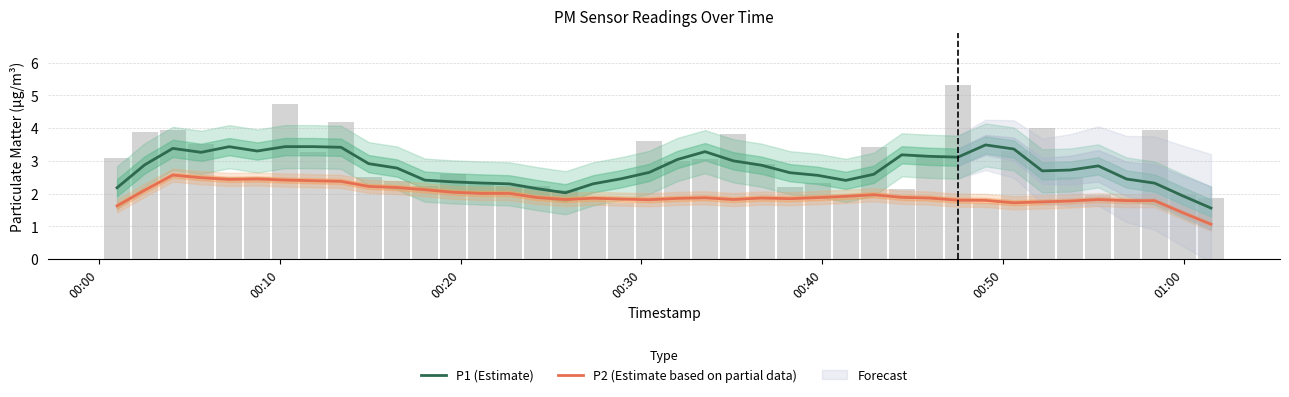

True or false: P2 (Estimate based on partial data) and P1 (Estimate) intersect in this chart.

False